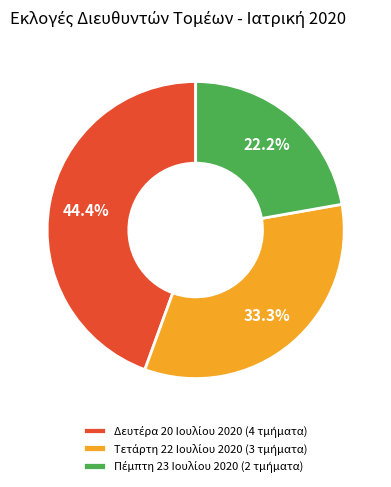

How many segments does this pie chart have?

3